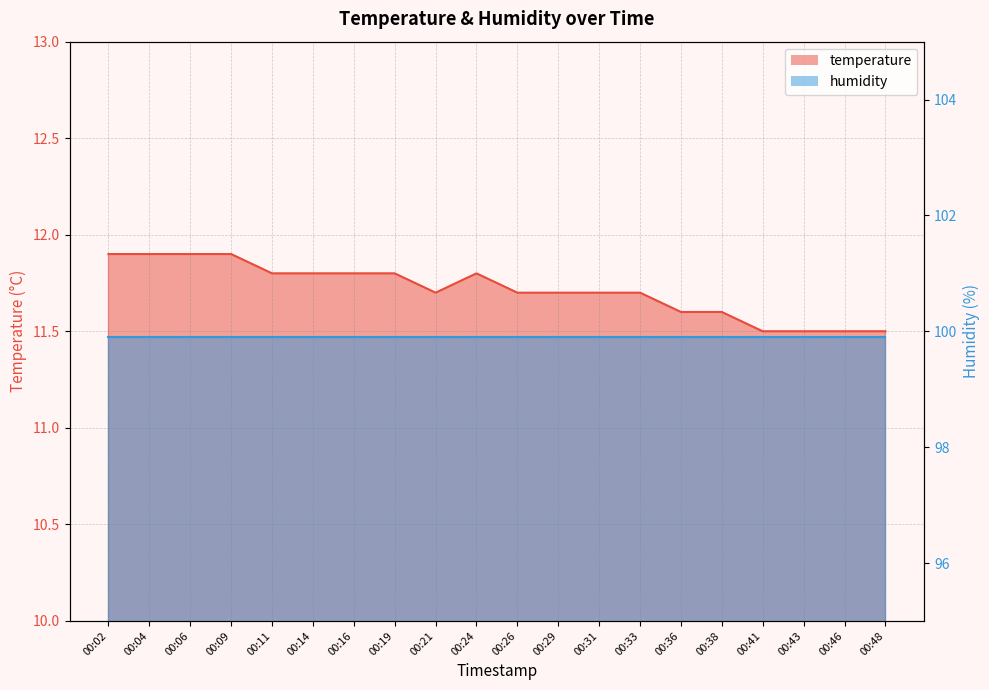

The chart shows a value of 11.8 at 00:14. True or false?

True